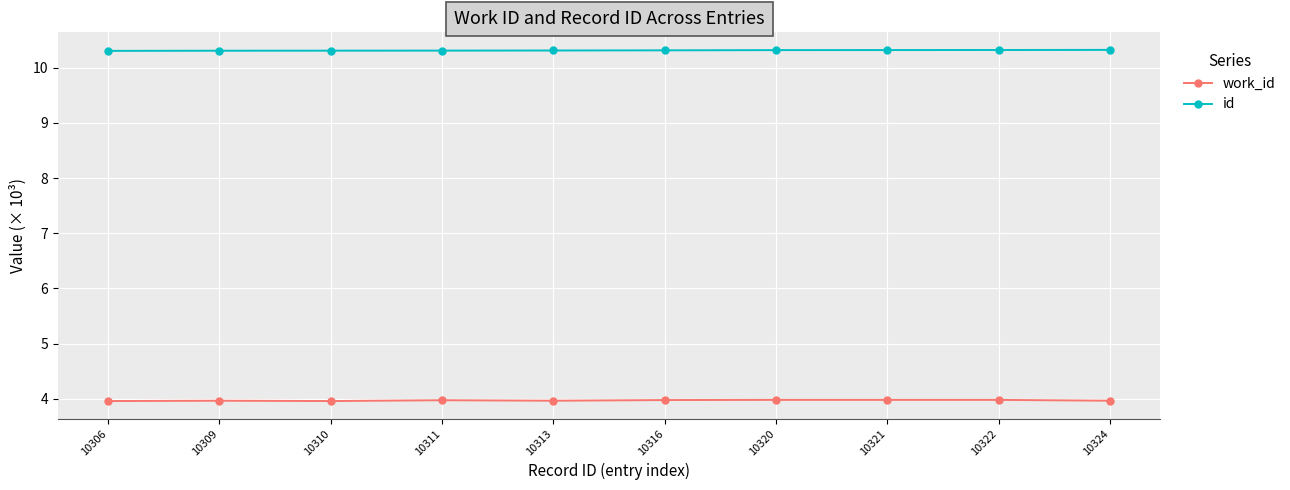

What is the value of the id point at the 1st from the left?

10.3